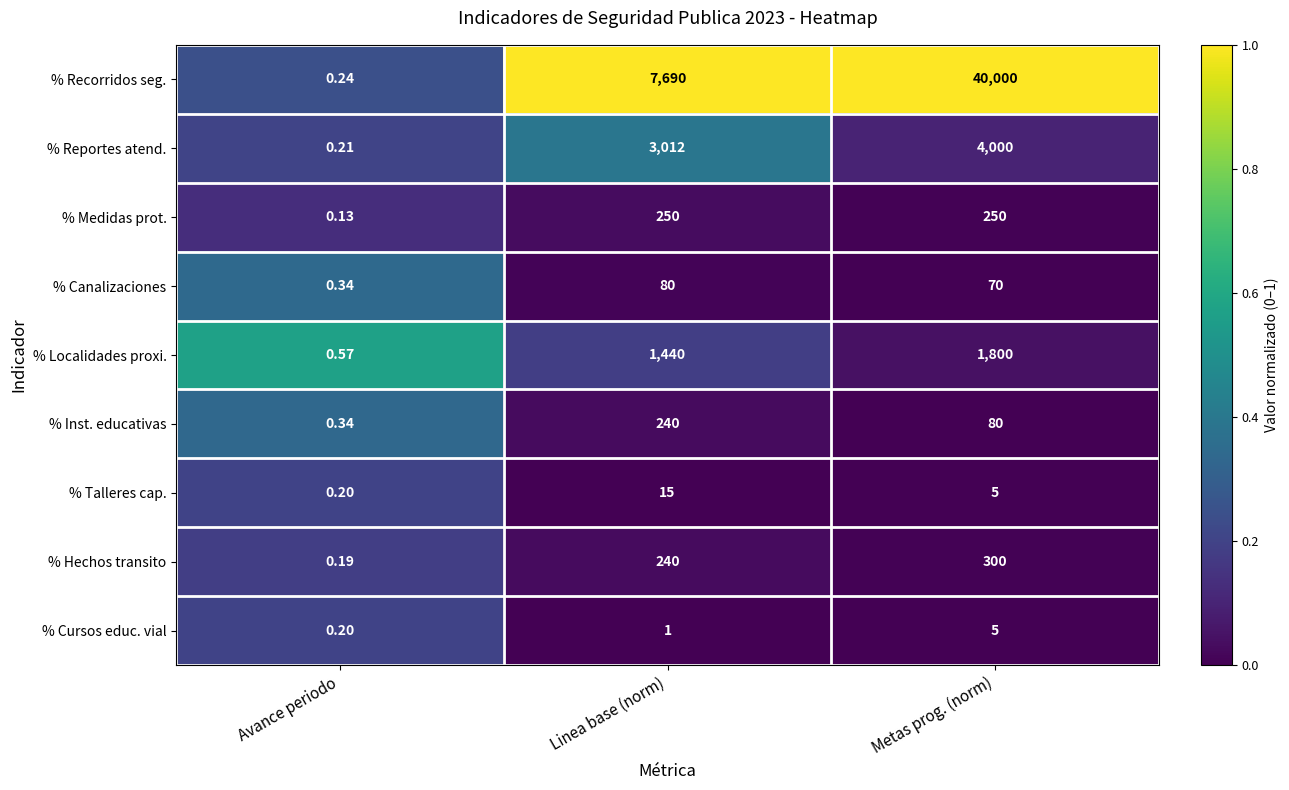

What is the maximum value shown in the chart?

40000.0